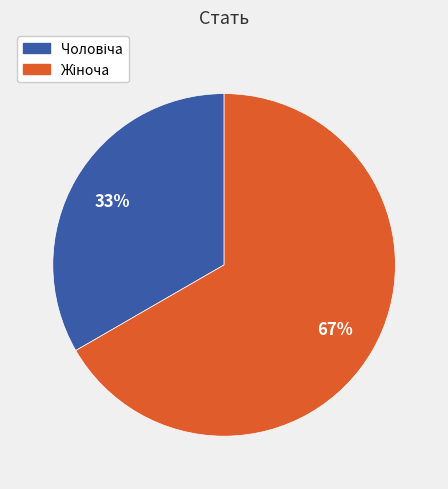

Is there any slice that represents more than half of the pie?

Yes